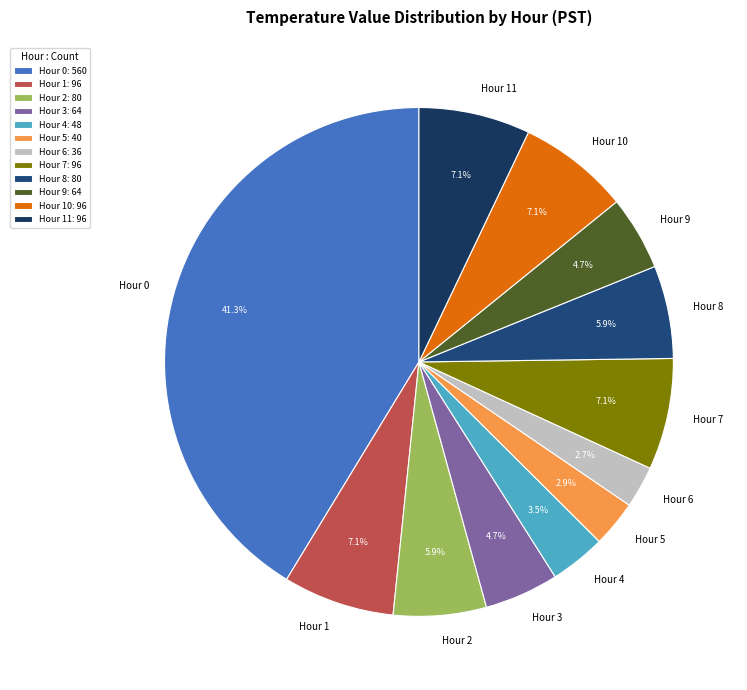

What is the largest slice in the pie chart?

Hour 0: 560